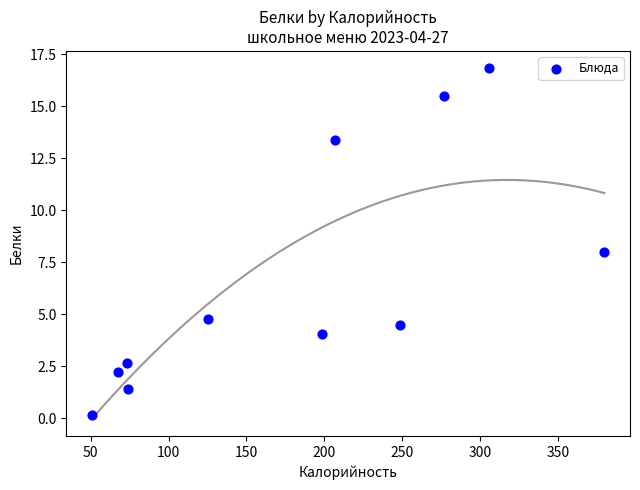

What is the range of X values (max minus min)?

329.2